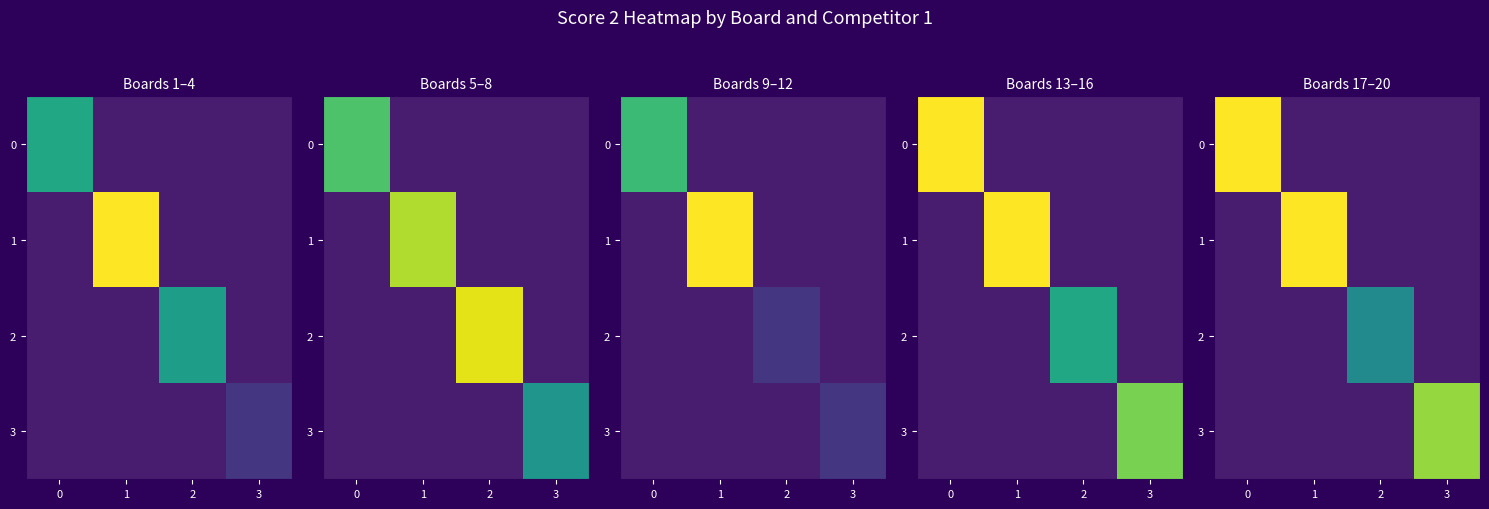

Between 1 and 2, which is larger?

1